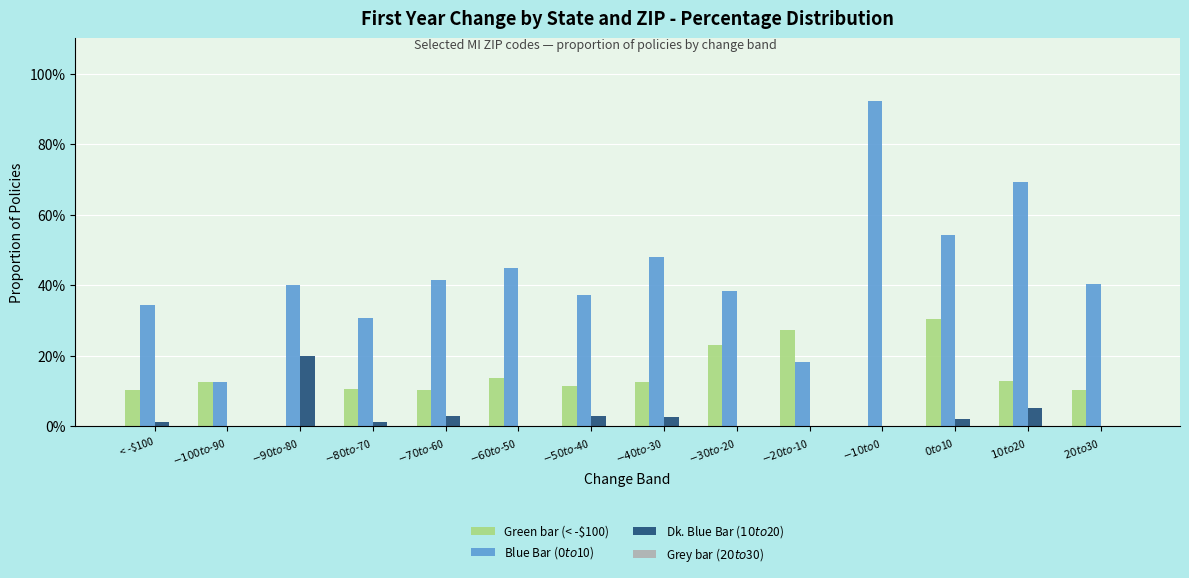

What is the sum of all Green bar (< -$100) values?

1.9